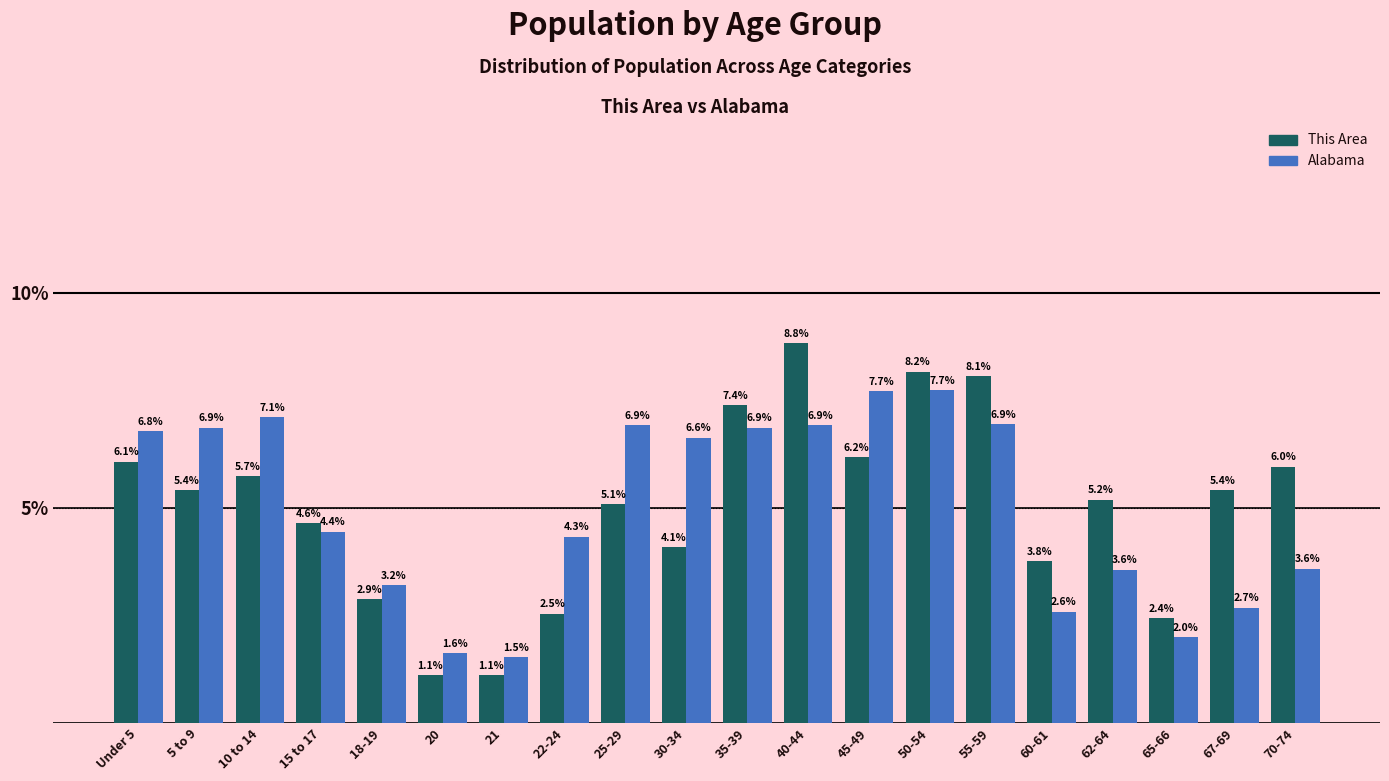

Reading right to left, what are all the values shown in this chart?

This Area: 70-74=6.0	67-69=5.4	65-66=2.4	62-64=5.2	60-61=3.8	55-59=8.1	50-54=8.2	45-49=6.2	40-44=8.8	35-39=7.4	30-34=4.1	25-29=5.1	22-24=2.5	21=1.1	20=1.1	18-19=2.9	15 to 17=4.6	10 to 14=5.7	5 to 9=5.4	Under 5=6.1
Alabama: 70-74=3.6	67-69=2.7	65-66=2.0	62-64=3.6	60-61=2.6	55-59=6.9	50-54=7.7	45-49=7.7	40-44=6.9	35-39=6.9	30-34=6.6	25-29=6.9	22-24=4.3	21=1.5	20=1.6	18-19=3.2	15 to 17=4.4	10 to 14=7.1	5 to 9=6.9	Under 5=6.8